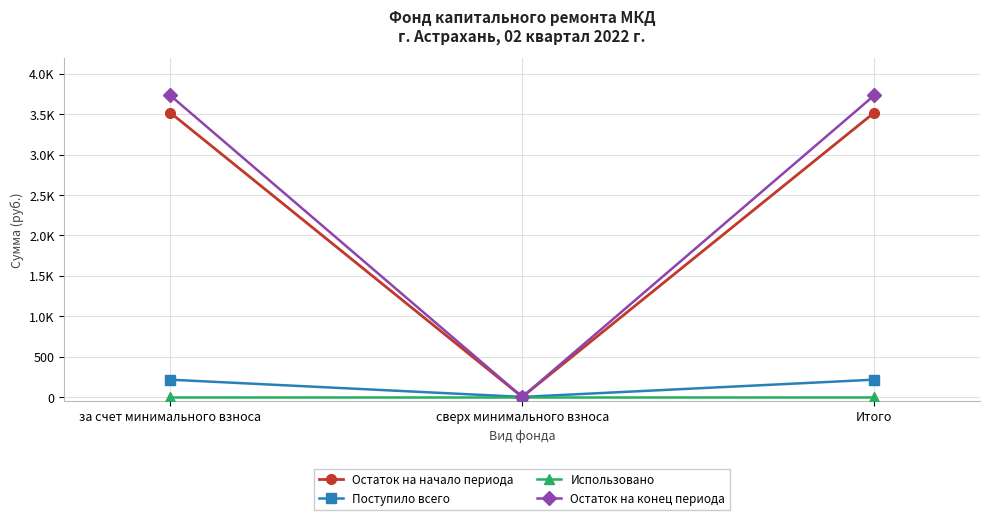

Does the chart have visible grid lines?

Yes